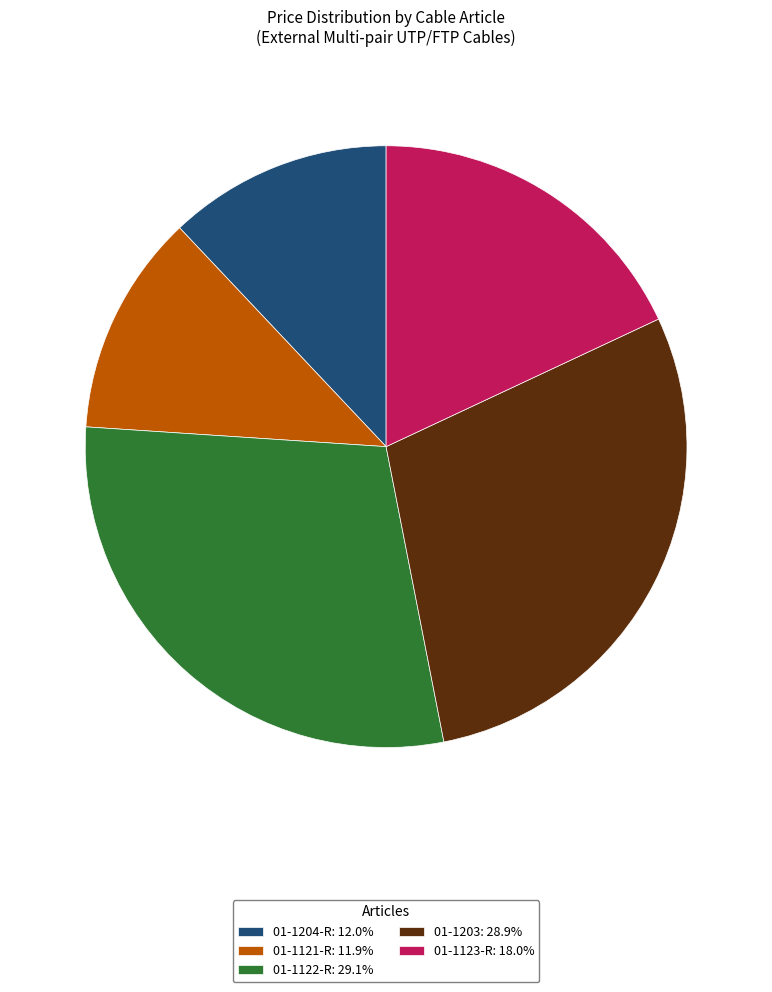

Is there a majority slice in this chart?

No